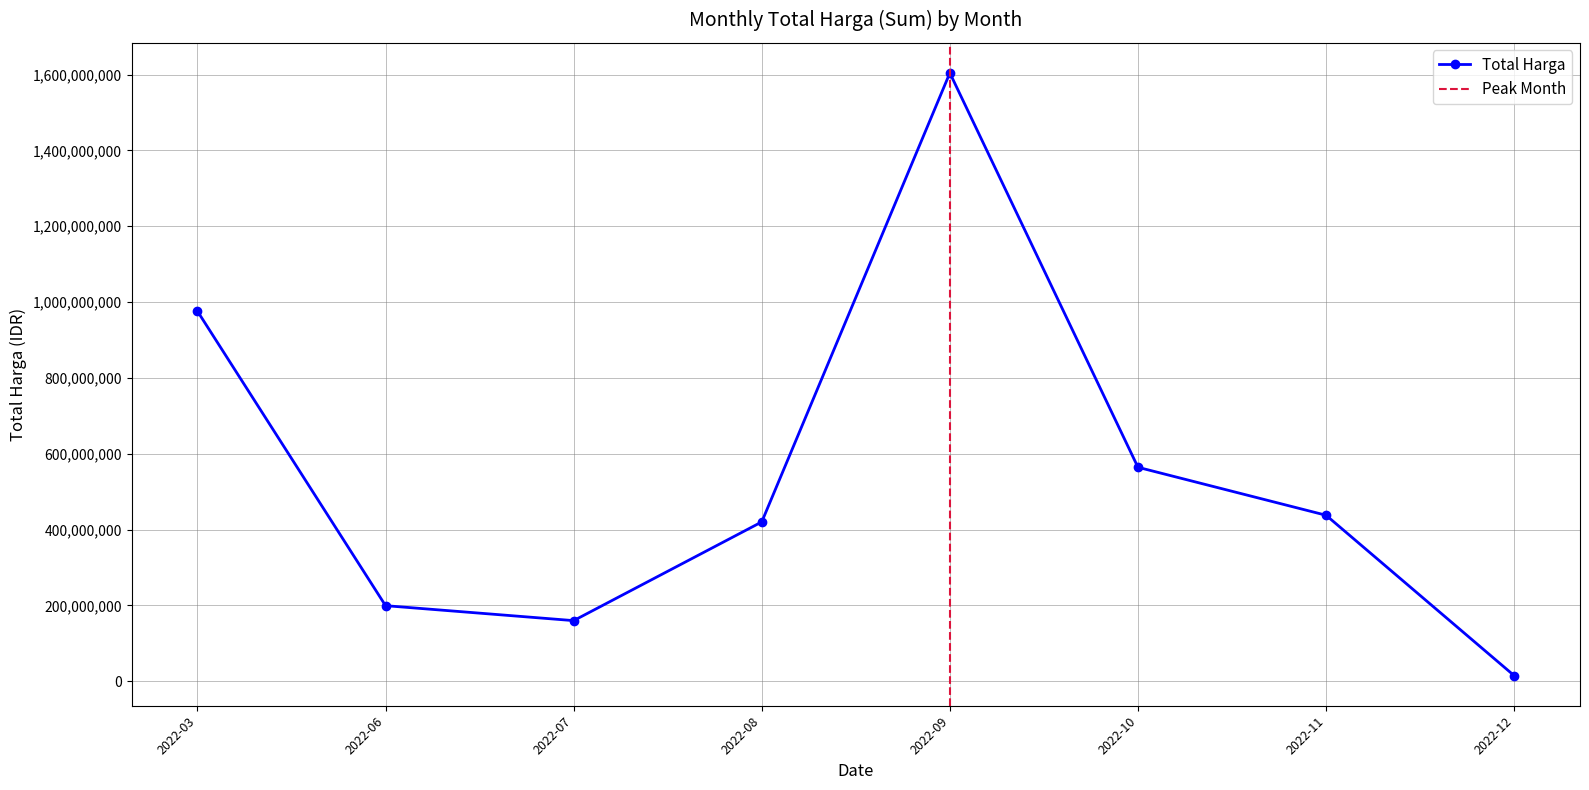

The chart shows a value of 7760441 at 2022-12. True or false?

False